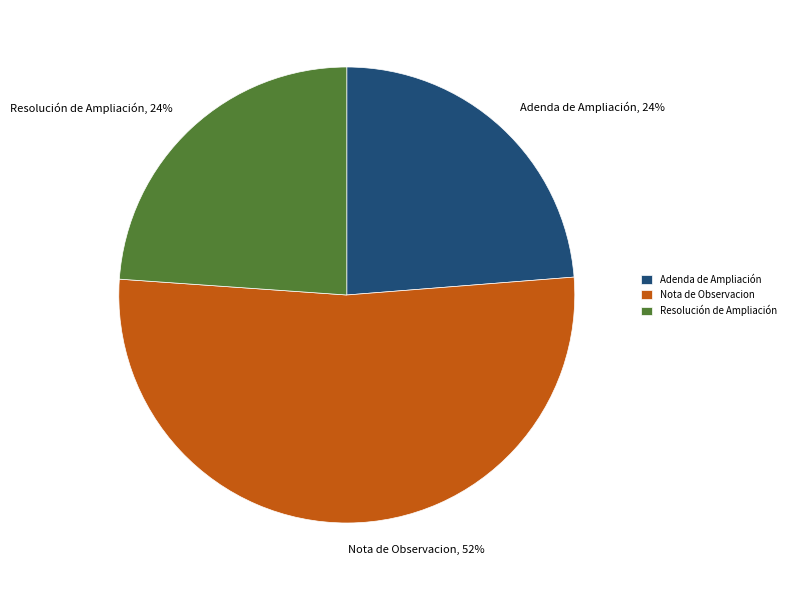

Is there a majority slice in this chart?

Yes